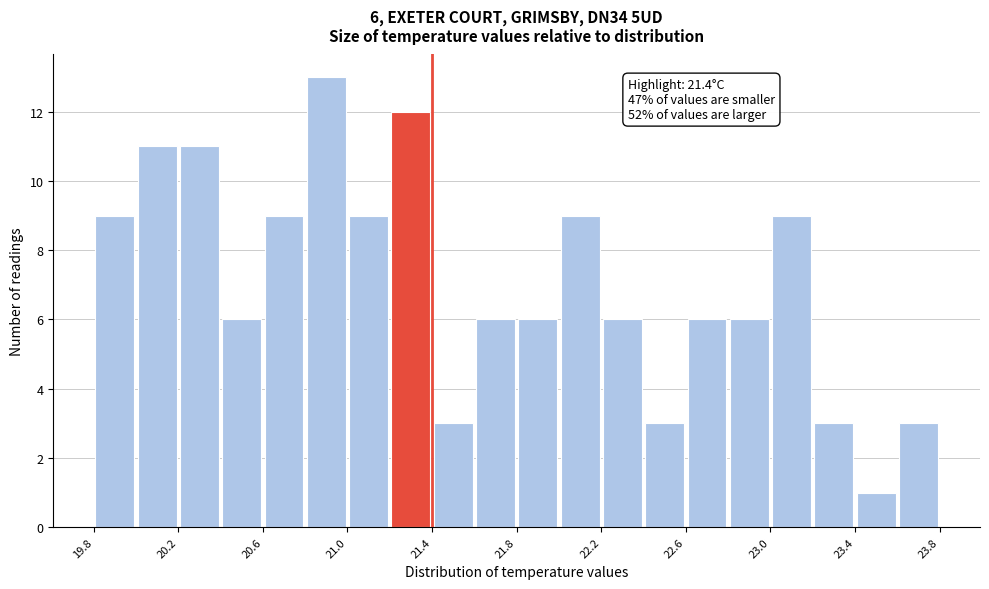

Over which range of the x-axis is the bar tallest?

20.8 to 21.0